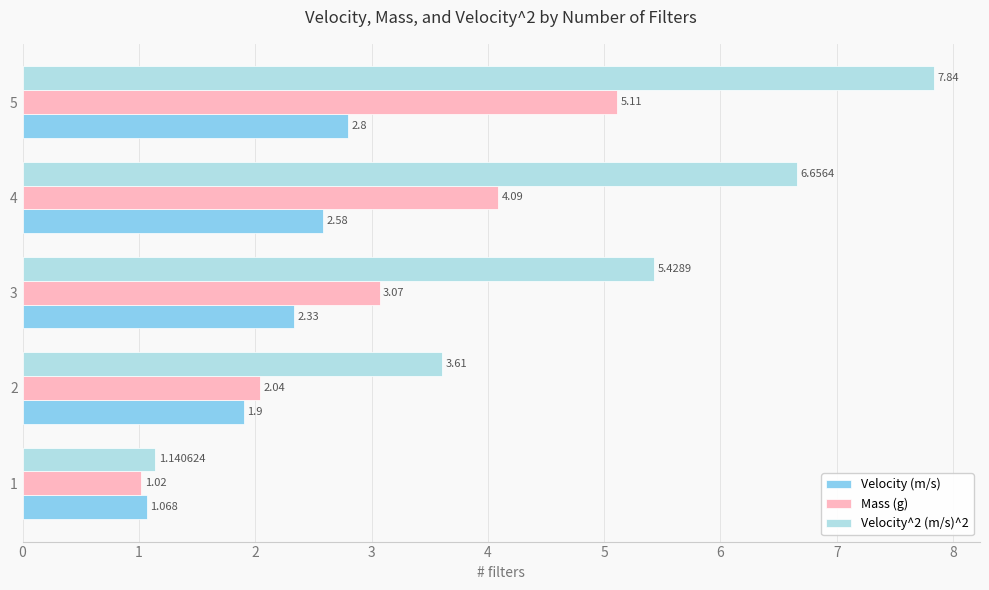

Is the value of Mass (g) at 5 greater than the value of Velocity (m/s) at 1?

Yes